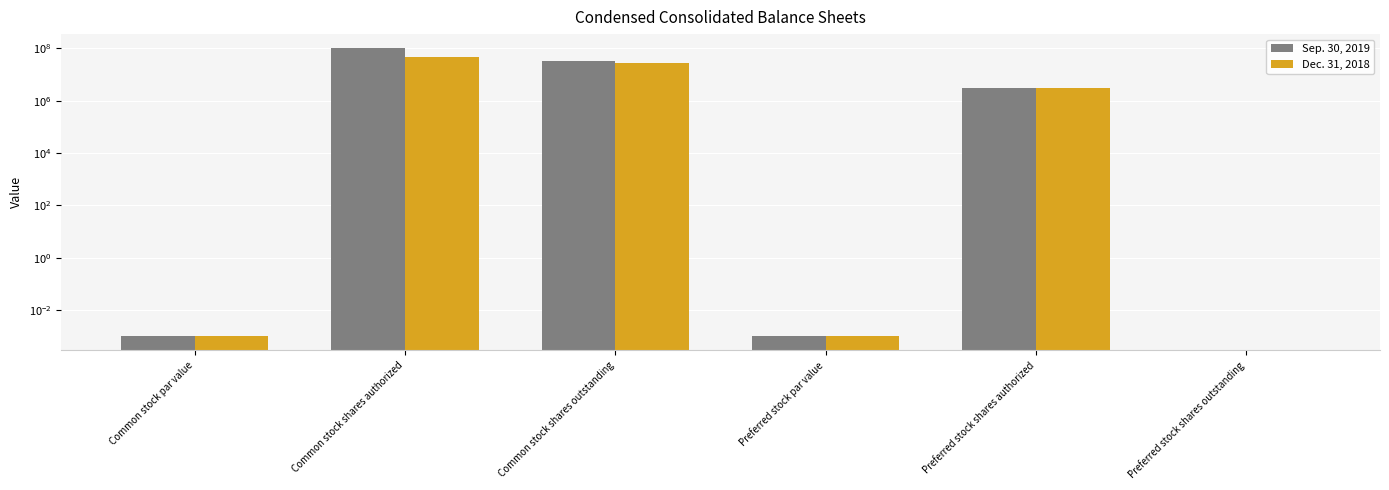

Reading left to right, extract all data points from this chart.

Sep. 30, 2019: 0.0	100000000.0	32489179.0	0.0	3000000.0	0.0
Dec. 31, 2018: 0.0	47000000.0	27391290.0	0.0	3000000.0	0.0